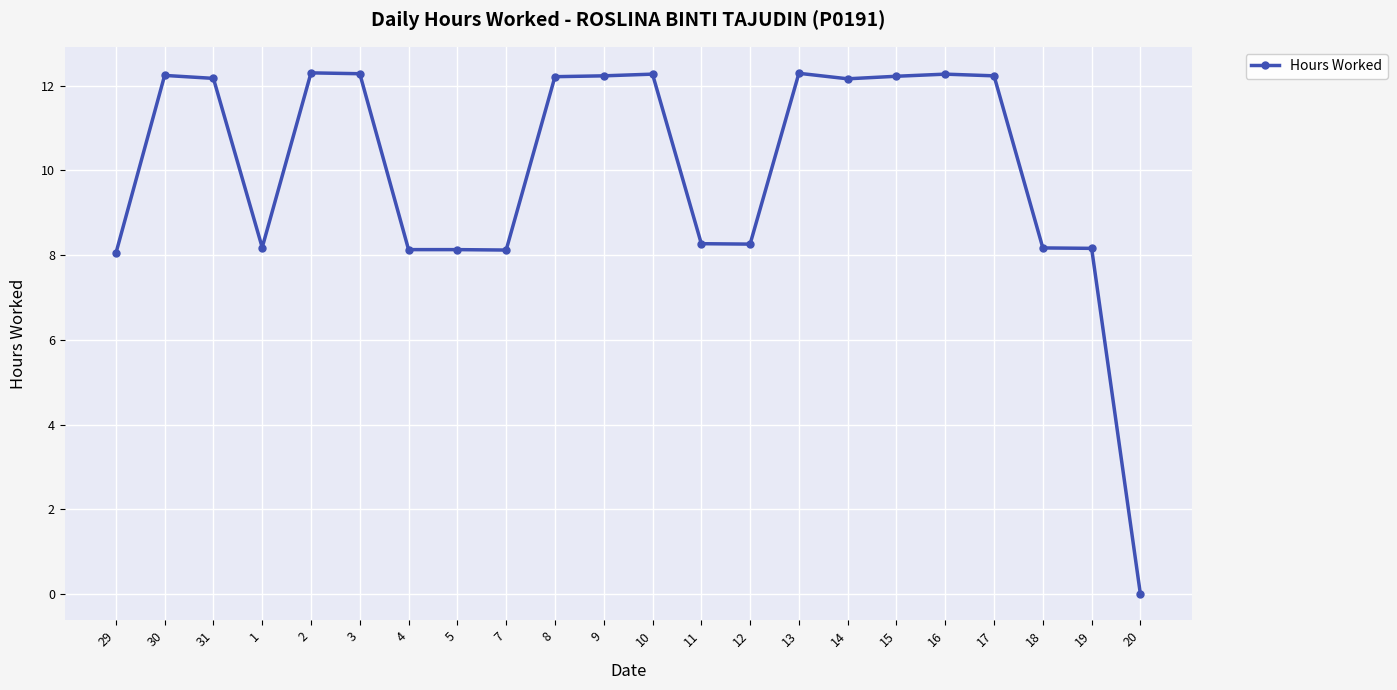

What is the difference between the second highest and minimum values?

12.3